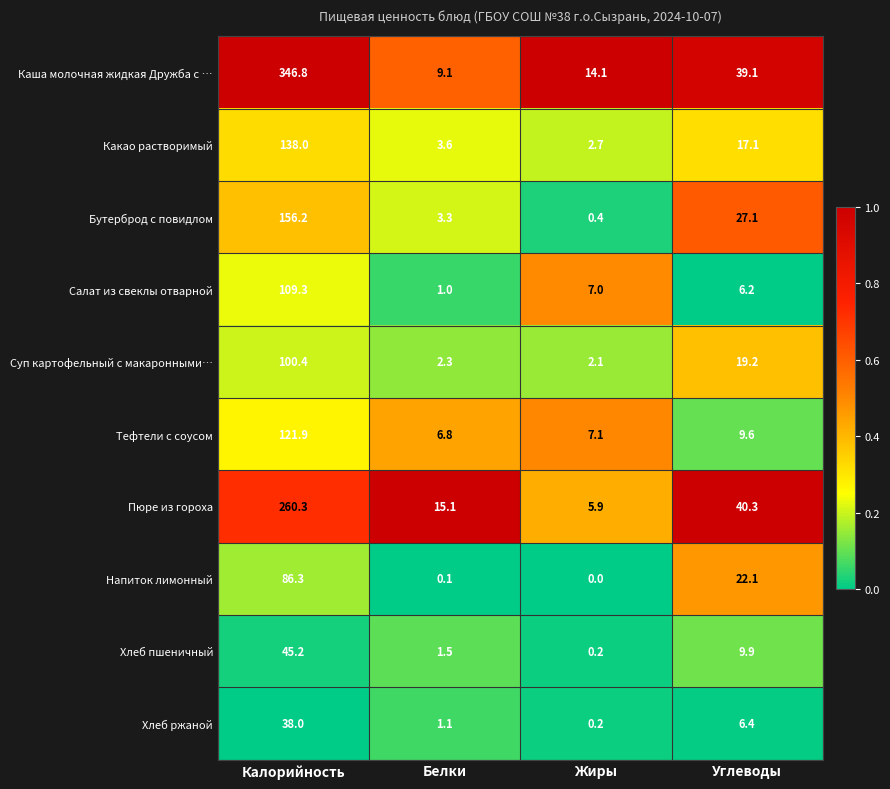

What is the total value across all series at Углеводы?

197.0